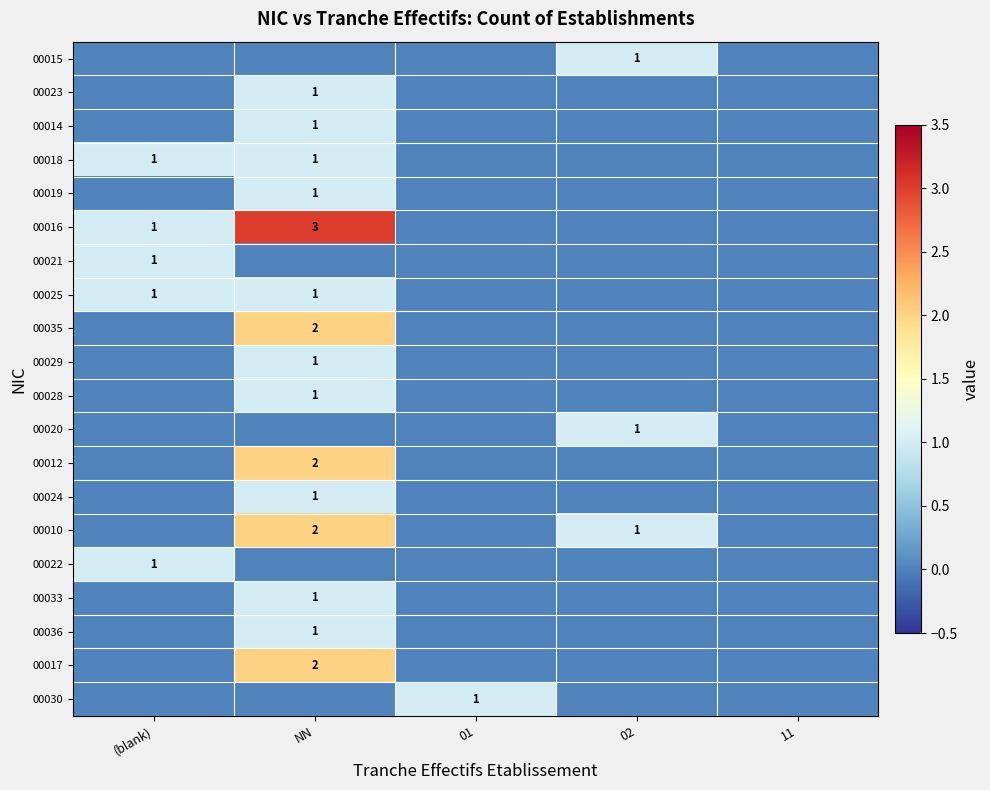

Rank the series at 02 from highest to lowest value.

00015, 00020, 00010, 00023, 00014, 00018, 00019, 00016, 00021, 00025, 00035, 00029, 00028, 00012, 00024, 00022, 00033, 00036, 00017, 00030